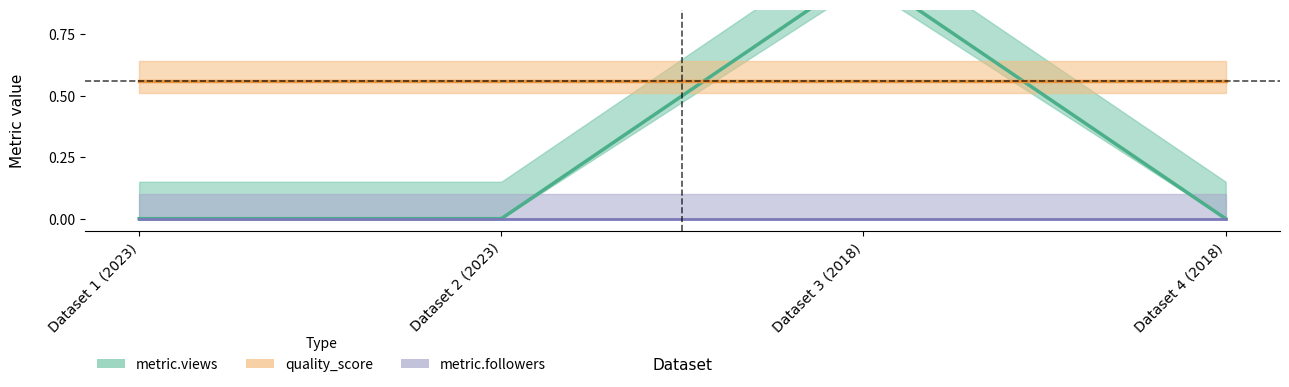

How many data points does each series have?

4